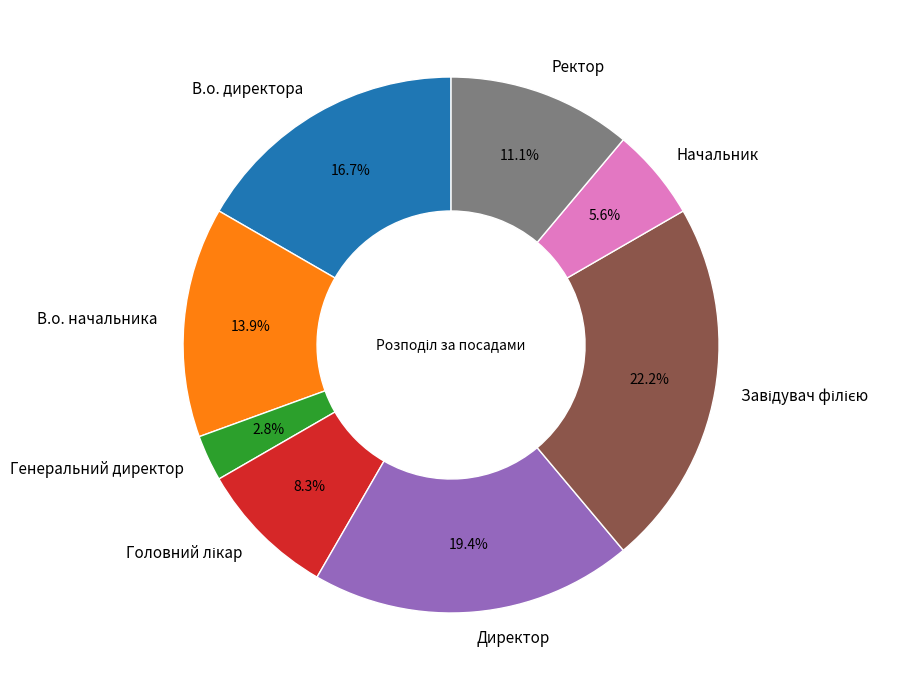

How much of the chart is everything except Ректор?

88.9%